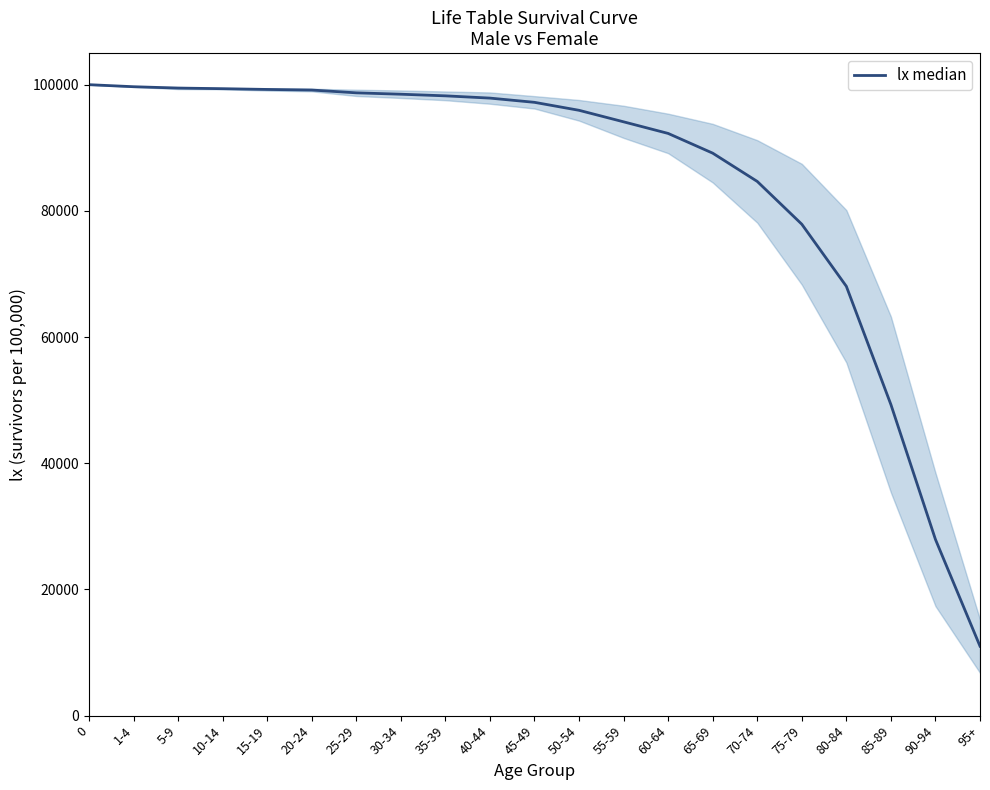

How many lines are shown in the chart?

1